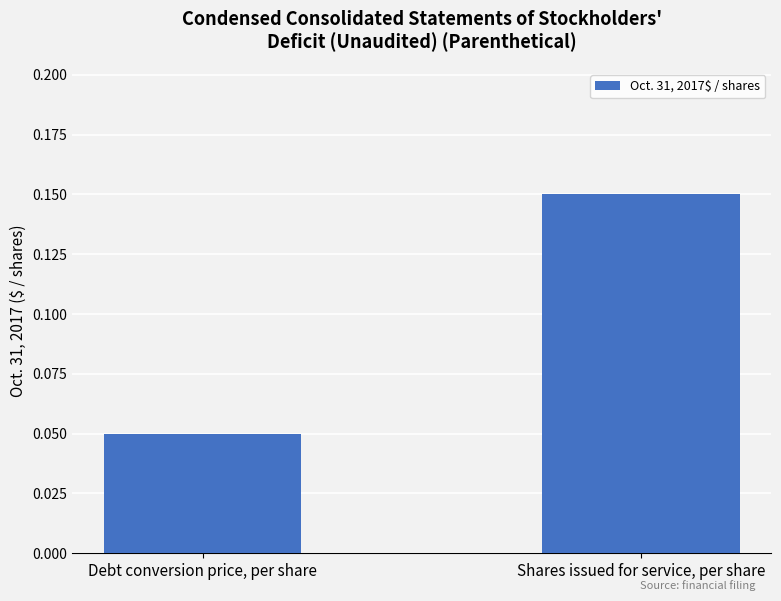

Between Debt conversion price, per share and Shares issued for service, per share, which is larger?

Shares issued for service, per share